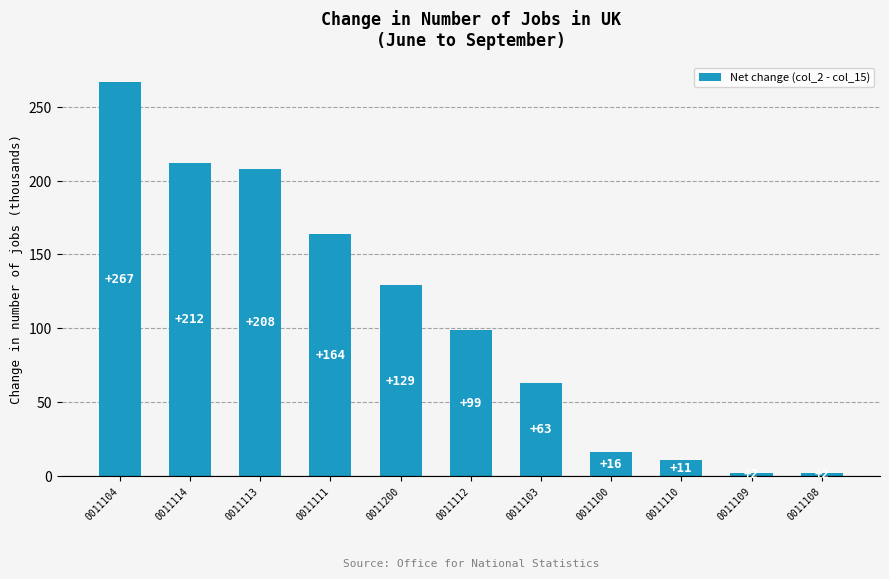

What position from the left is 0011111?

4